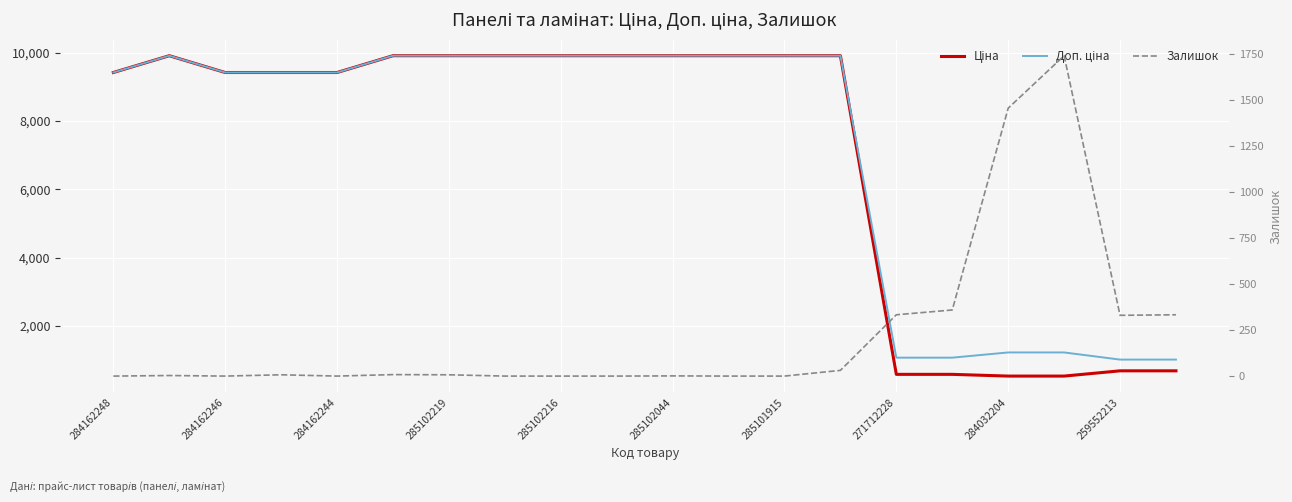

Which has a higher value, 18 or 17?

18